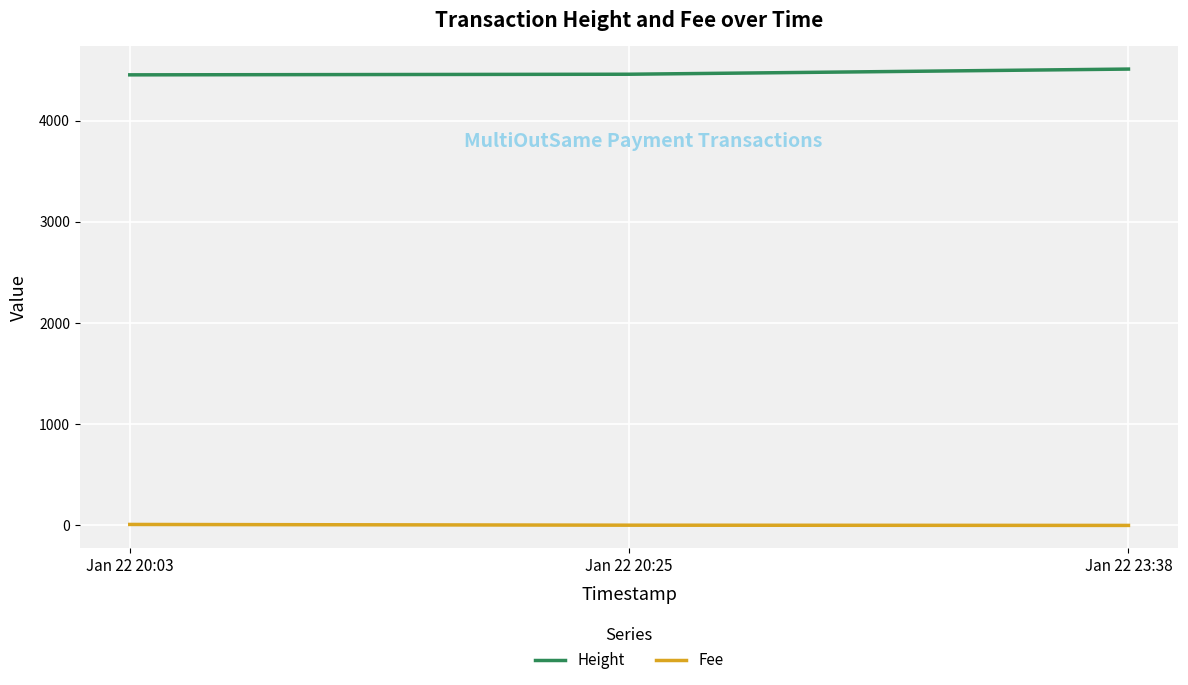

What is the difference between the maximum and minimum values in the Fee series?

9.6